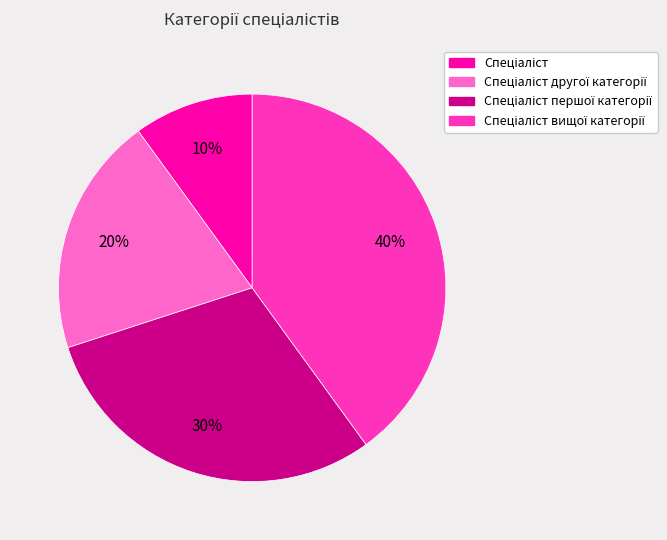

To the nearest percent, what is the average slice percentage?

25%